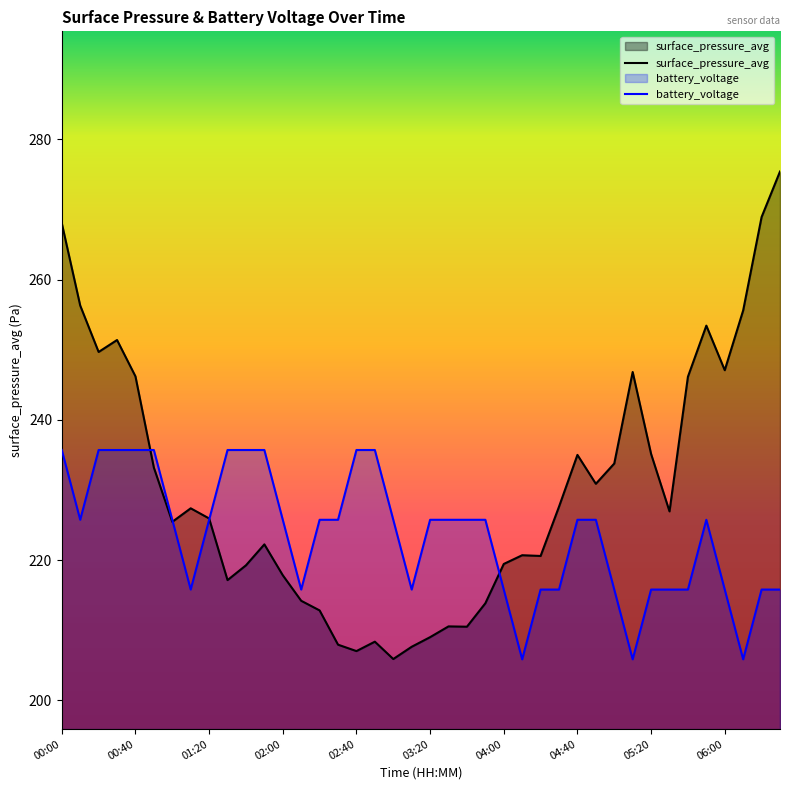

Reading right to left, transcribe all the data shown in this chart.

surface_pressure_avg: 06:30=275.4	06:20=268.9	06:10=255.6	06:00=247.1	05:50=253.4	05:40=246.1	05:30=226.9	05:20=235.1	05:10=246.8	05:00=233.8	04:50=230.9	04:40=235.0	04:30=227.6	04:20=220.6	04:10=220.7	04:00=219.4	03:50=213.8	03:40=210.5	03:30=210.5	03:20=209.0	03:10=207.6	03:00=205.9	02:50=208.3	02:40=207.0	02:30=207.9	02:20=212.8	02:10=214.2	02:00=217.8	01:50=222.2	01:40=219.2	01:30=217.1	01:20=225.9	01:10=227.4	01:00=225.4	00:50=233.2	00:40=246.2	00:30=251.4	00:20=249.7	00:10=256.3	00:00=268.0
battery_voltage: 06:30=215.8	06:20=215.8	06:10=205.8	06:00=215.8	05:50=225.7	05:40=215.8	05:30=215.8	05:20=215.8	05:10=205.8	05:00=215.8	04:50=225.7	04:40=225.7	04:30=215.8	04:20=215.8	04:10=205.8	04:00=215.8	03:50=225.7	03:40=225.7	03:30=225.7	03:20=225.7	03:10=215.8	03:00=225.7	02:50=235.7	02:40=235.7	02:30=225.7	02:20=225.7	02:10=215.8	02:00=225.7	01:50=235.7	01:40=235.7	01:30=235.7	01:20=225.7	01:10=215.8	01:00=225.7	00:50=235.7	00:40=235.7	00:30=235.7	00:20=235.7	00:10=225.7	00:00=235.7